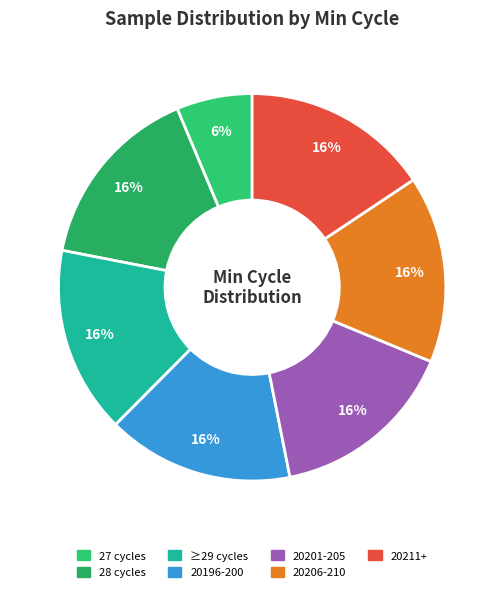

Which slice is the smallest?

27 cycles